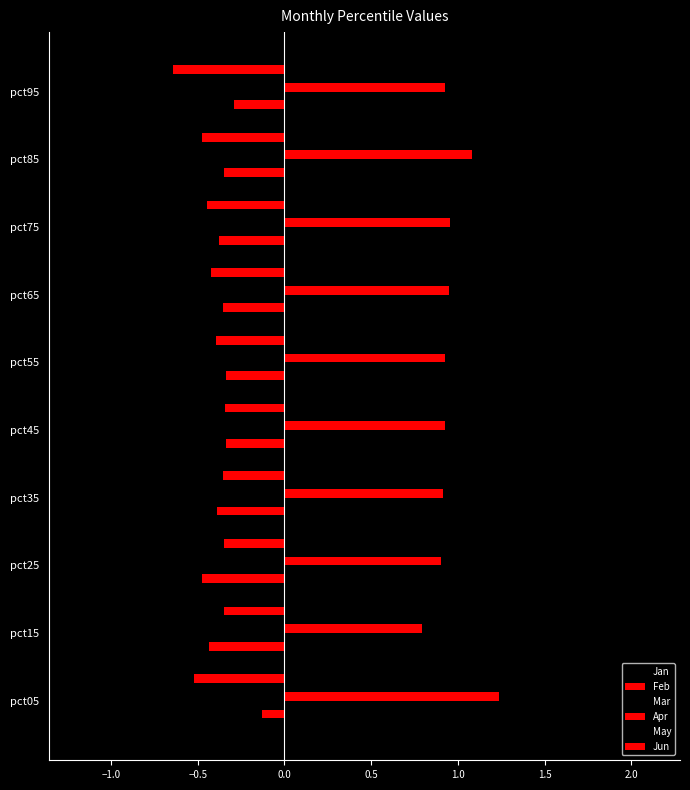

How many distinct data groups are displayed?

6